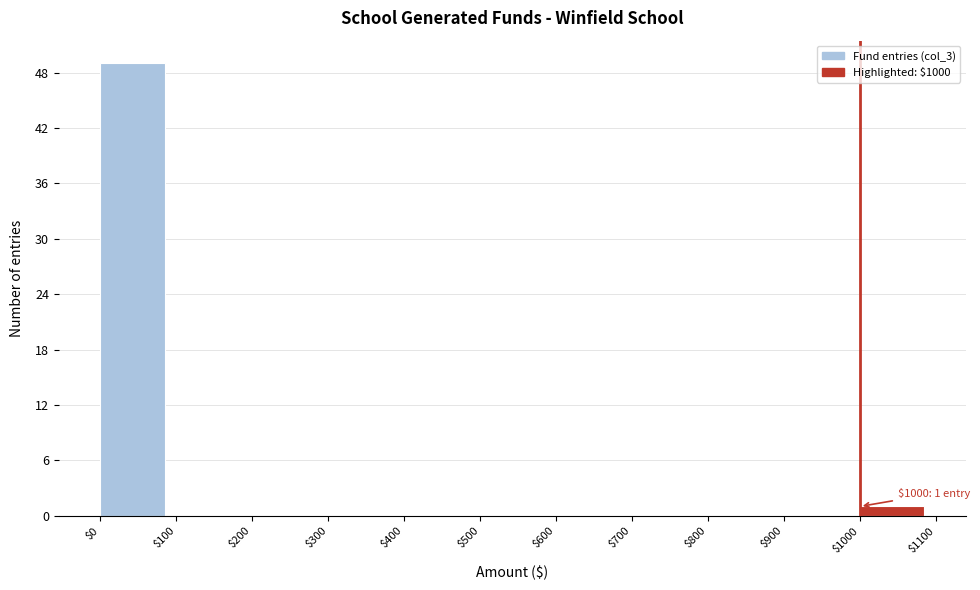

Which range on the x-axis has the tallest bar?

$0 to $100